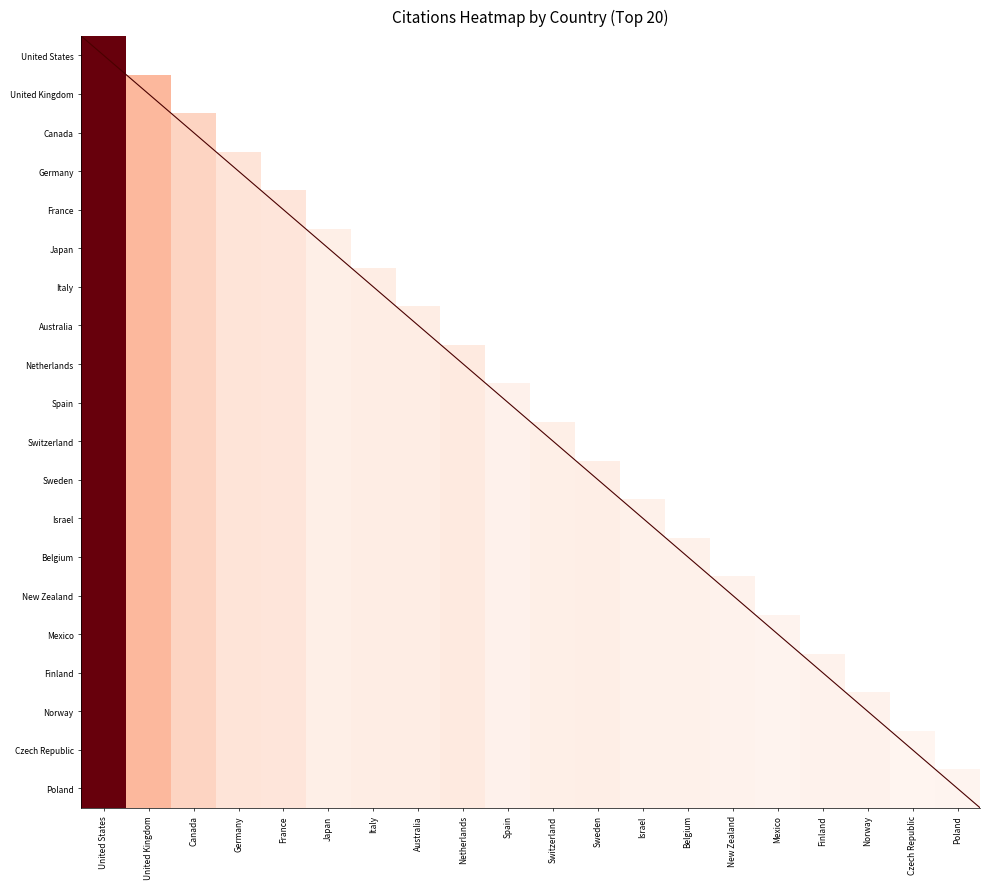

At how many categories does at least one series exceed 37504?

1